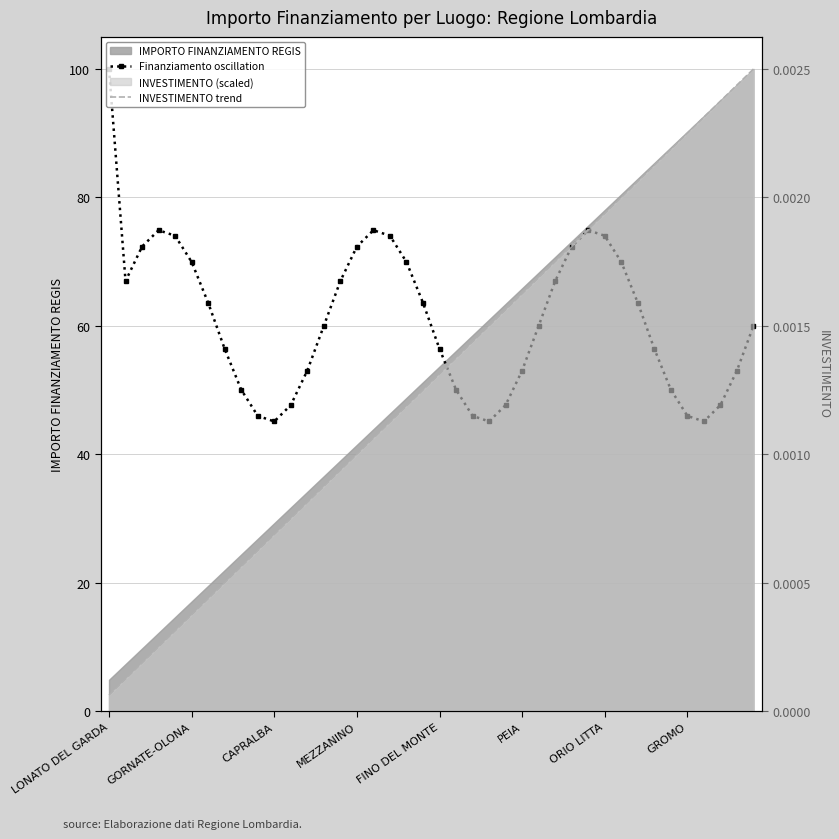

Count the number of data series in this chart.

2